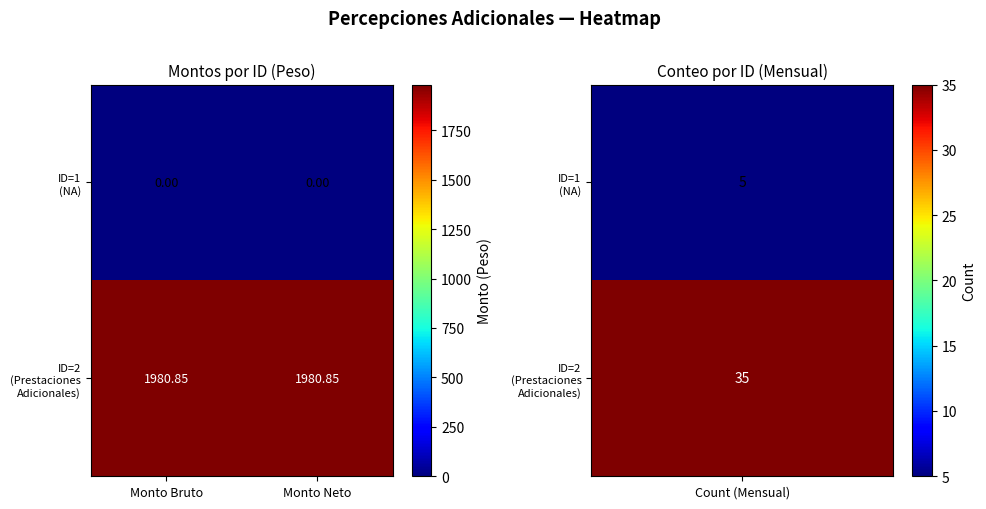

How many distinct data groups are displayed?

2